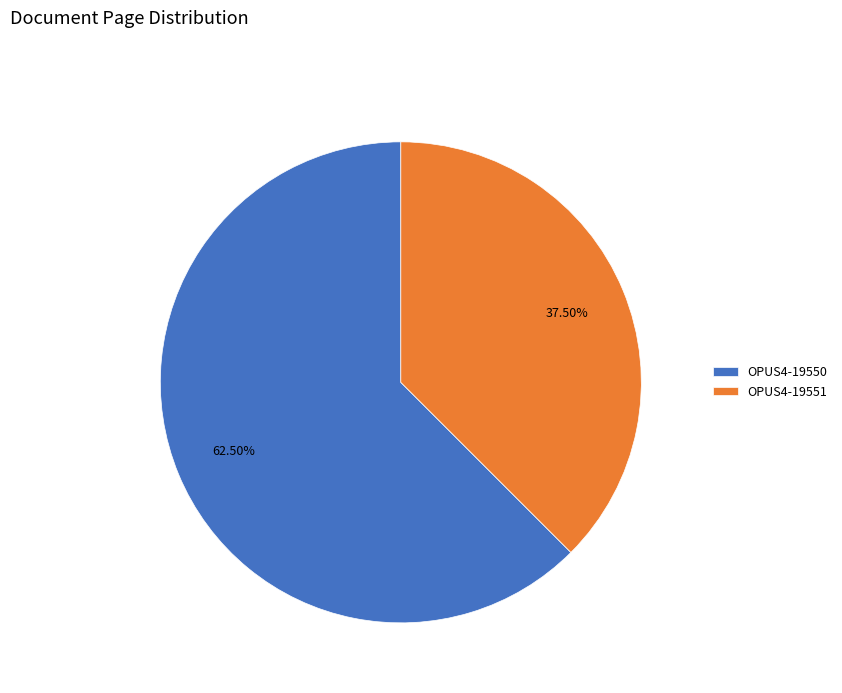

How many slices are in this pie chart?

2